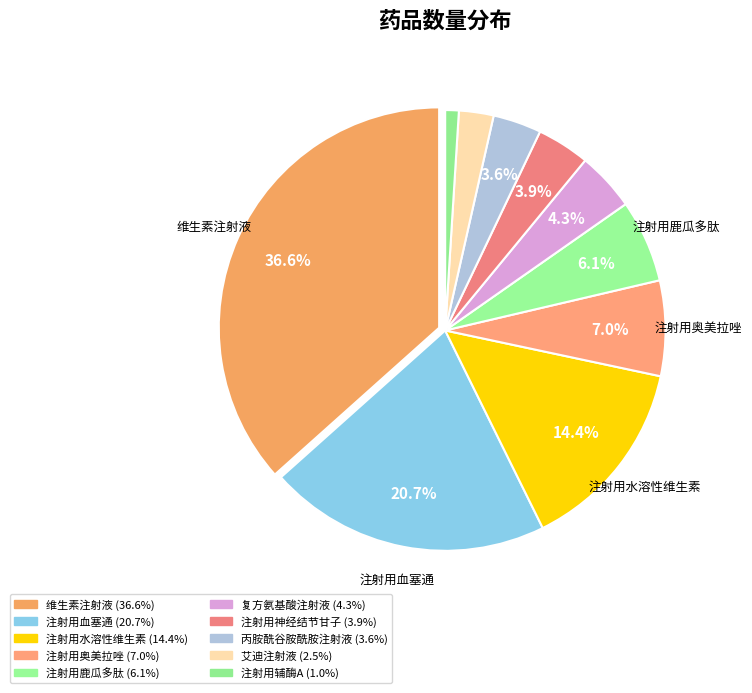

How many segments does this pie chart have?

10